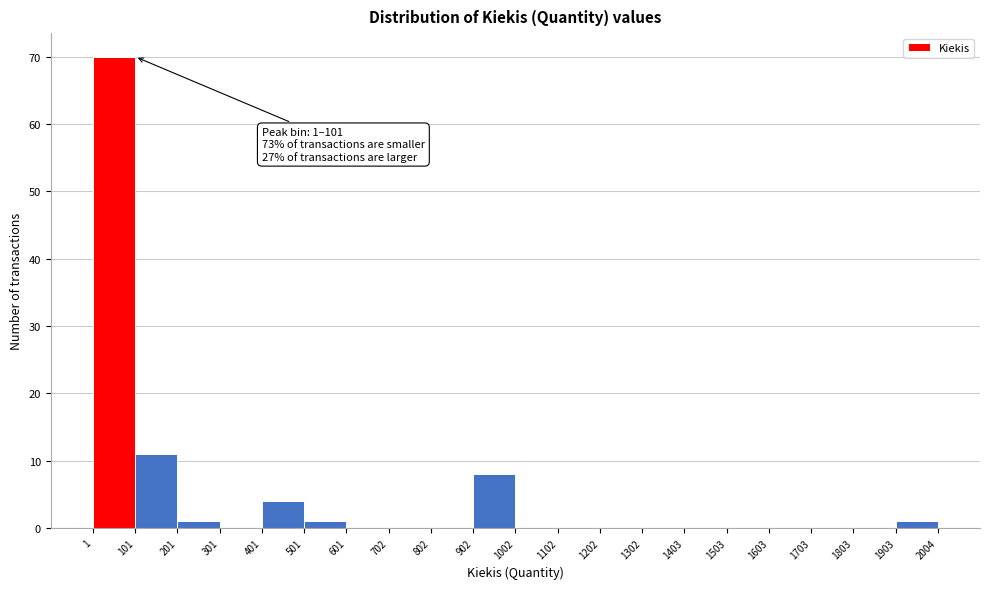

Which range on the x-axis has the tallest bar?

1 to 101